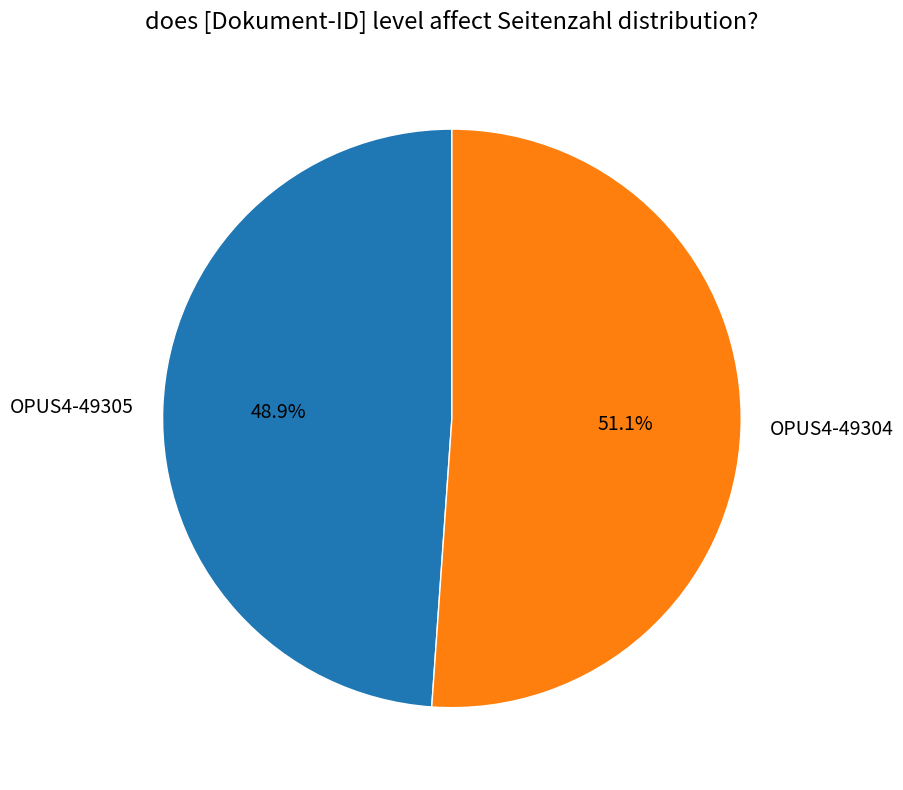

What is the majority slice?

OPUS4-49304